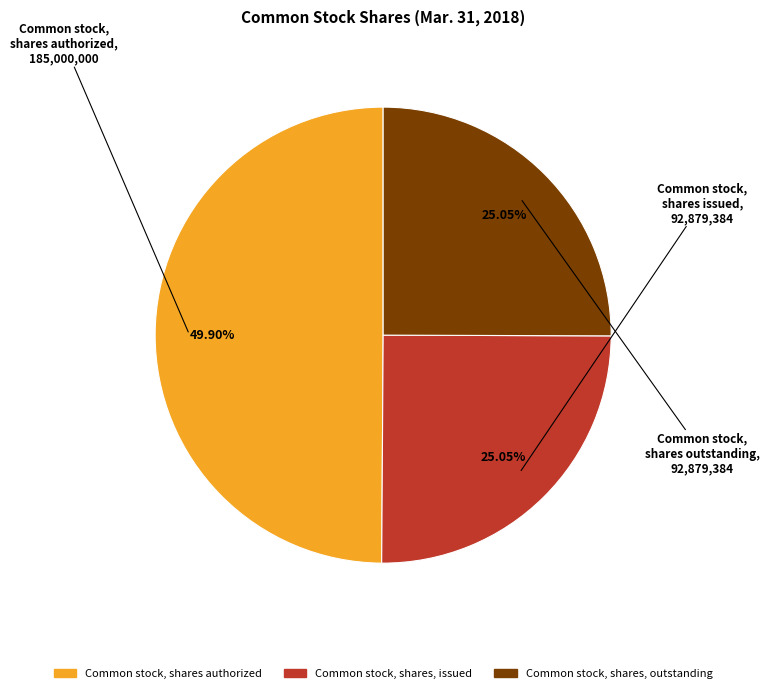

To the nearest percent, what portion does Common stock, shares, outstanding represent?

25%